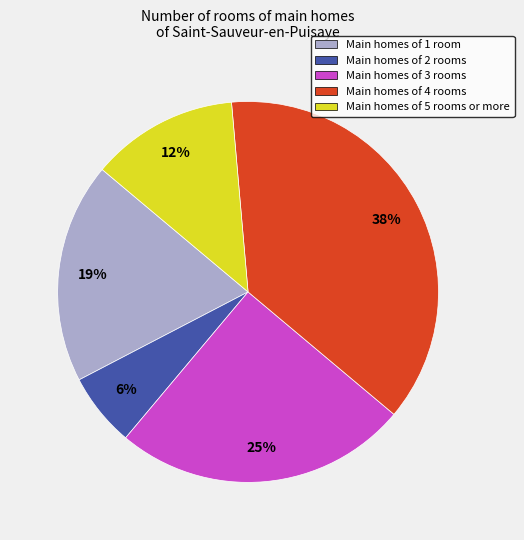

What is the ratio of the value at Main homes of 3 rooms to the value at Main homes of 1 room?

1.3